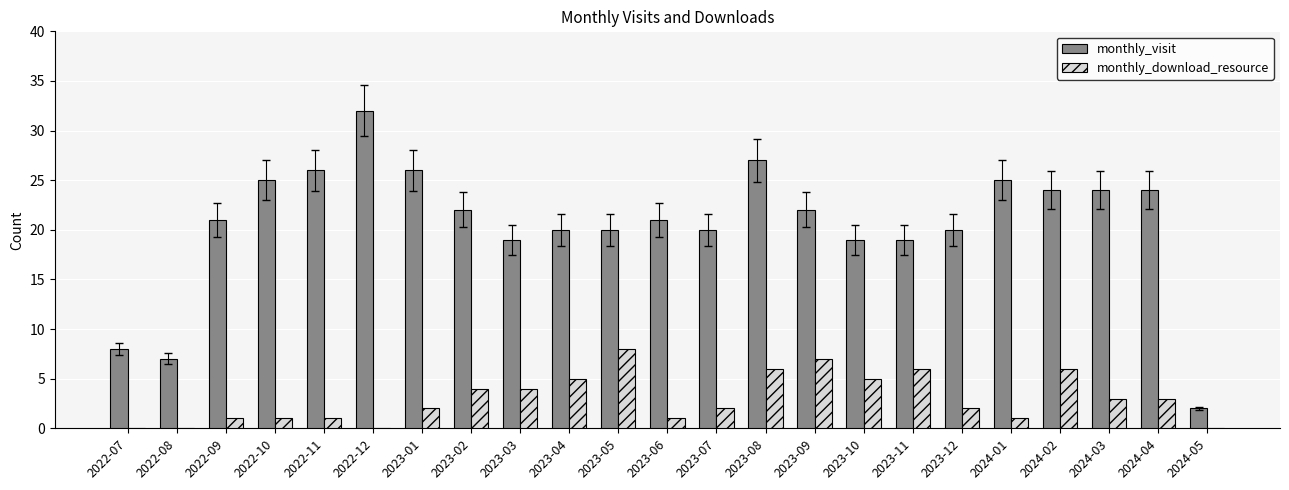

Is it true that monthly_visit equals 20 at 2023-05?

True